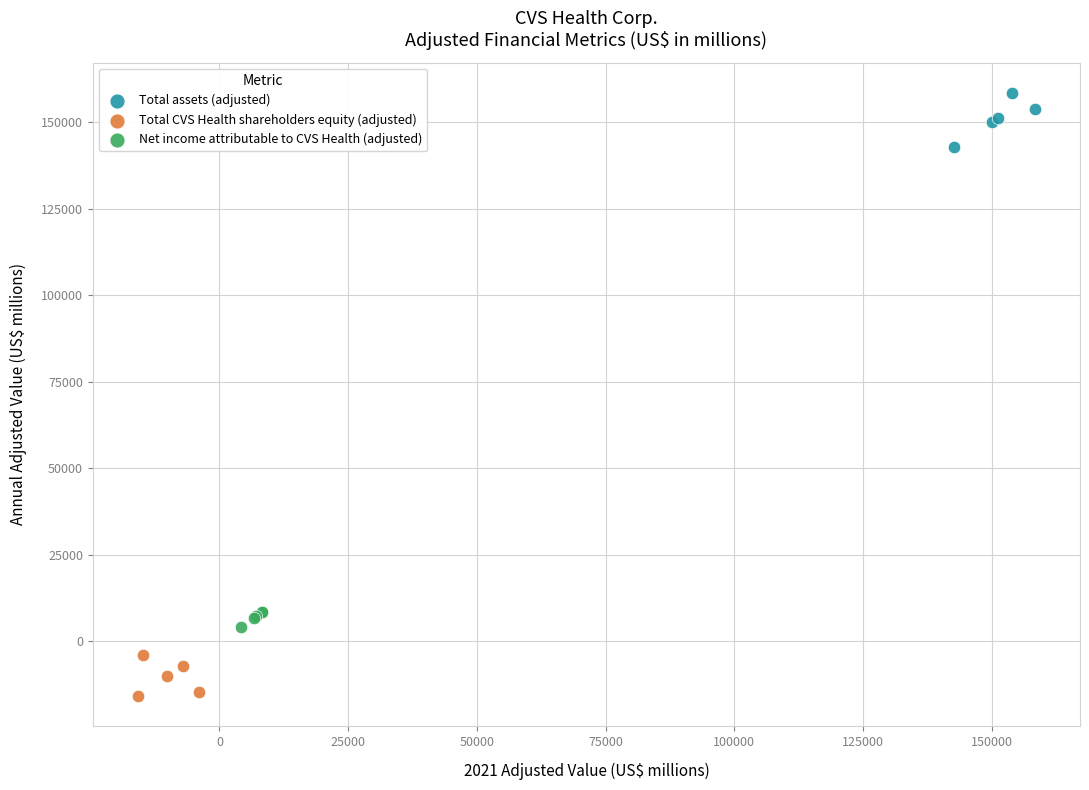

Which series reaches the maximum Y coordinate?

Total assets (adjusted)